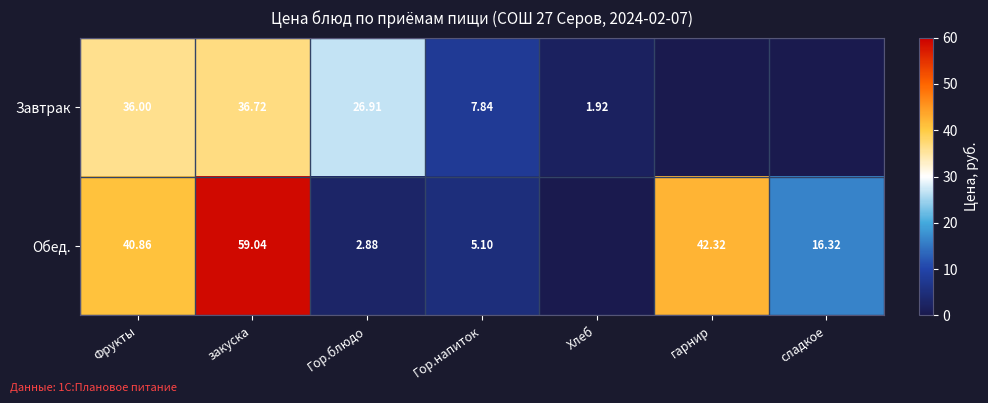

Is the value of Завтрак at Фрукты greater than the value of Обед. at Гор.блюдо?

Yes